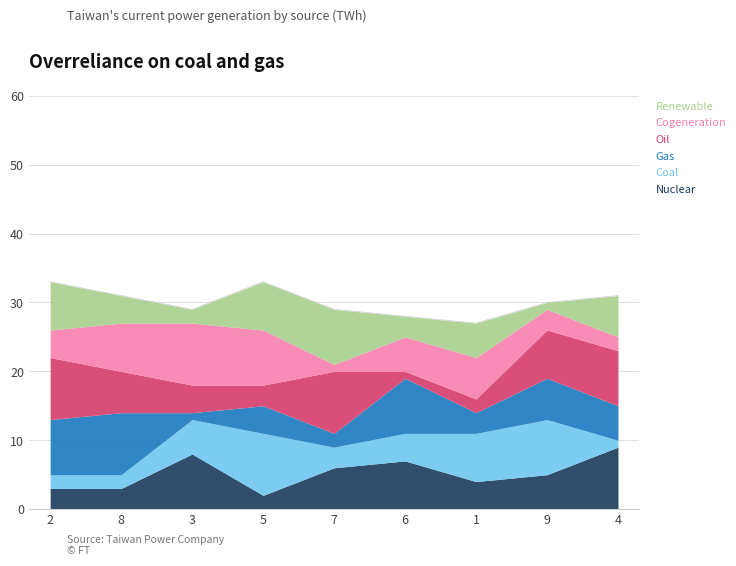

True or false: col_3 has a value of 7 at 9.

True